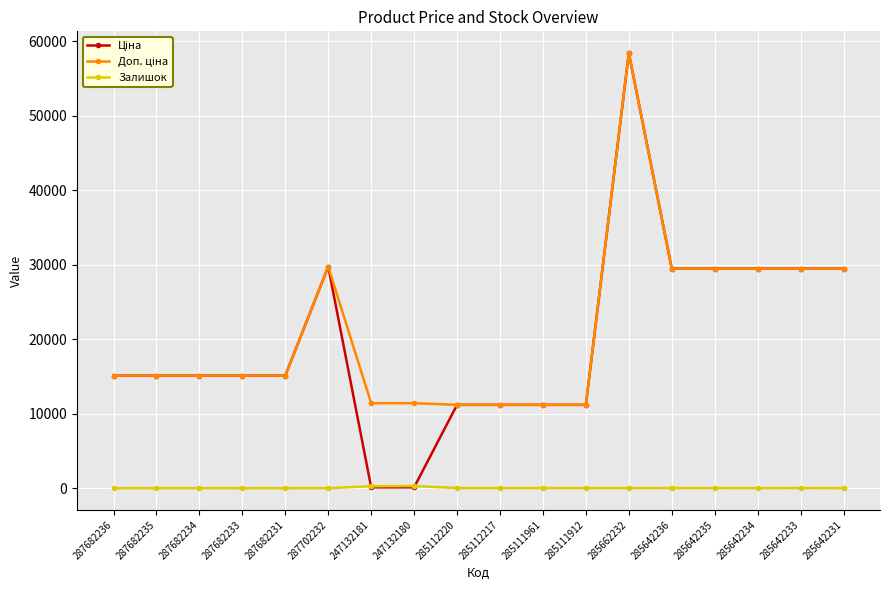

At which category is the sum across all series the highest?

285662232